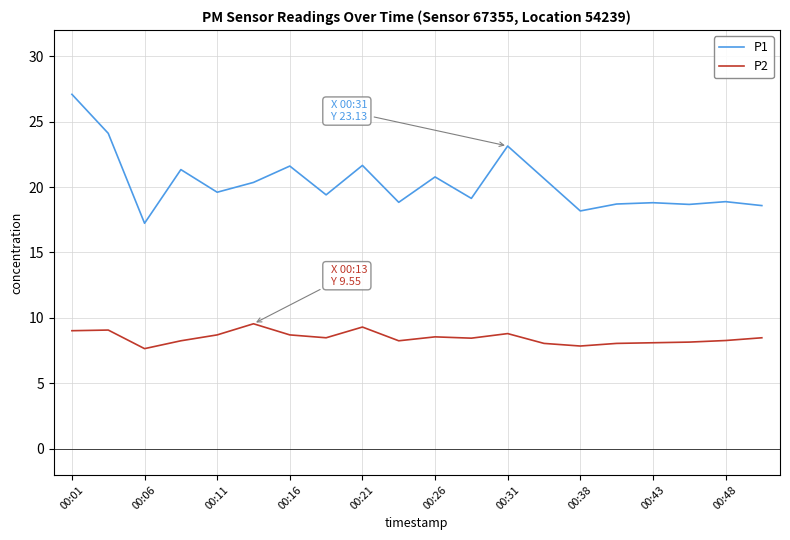

What is the maximum value for P2?

9.6